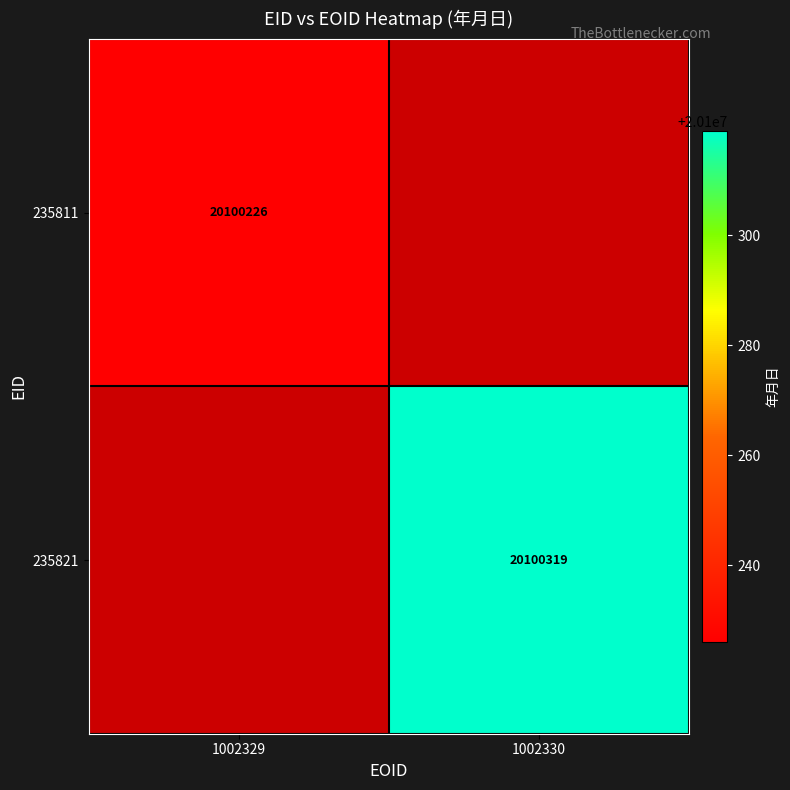

How many series are shown in this chart?

2